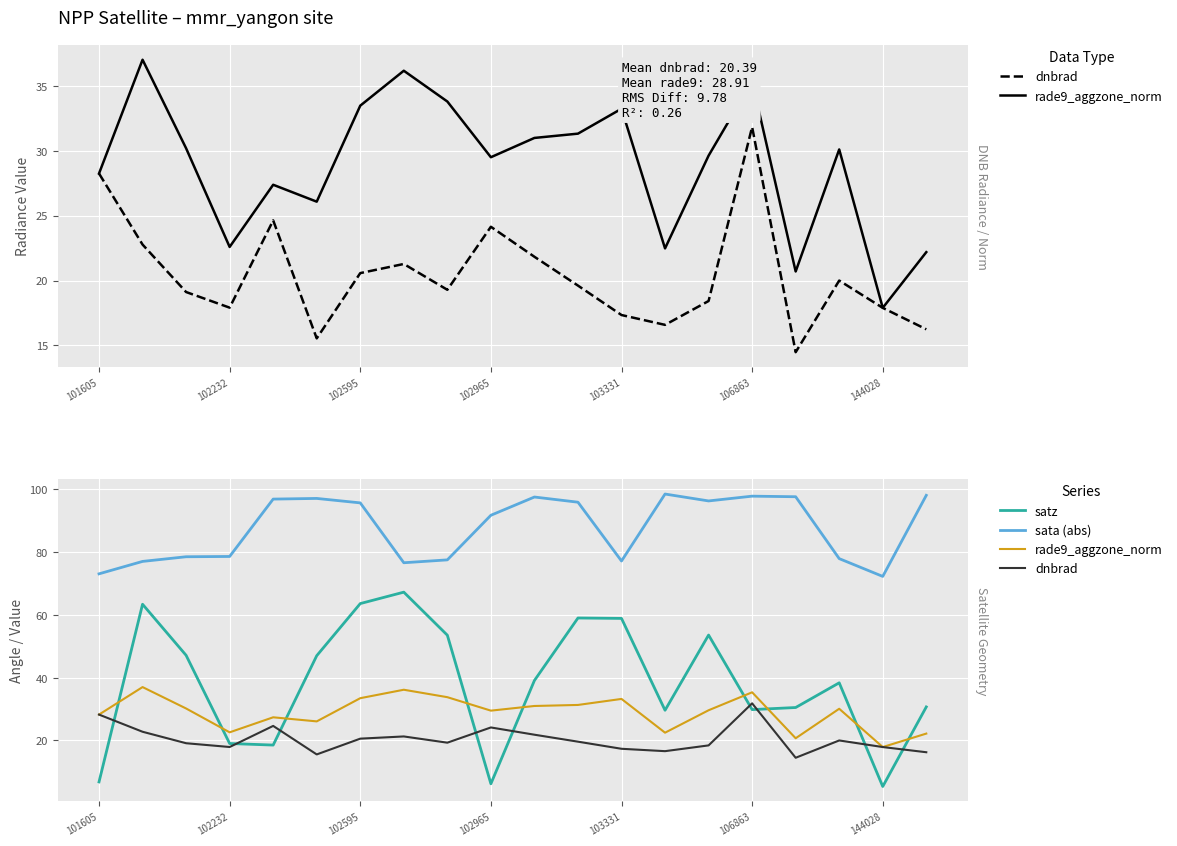

At which category does the chart reach its peak across all series?

13